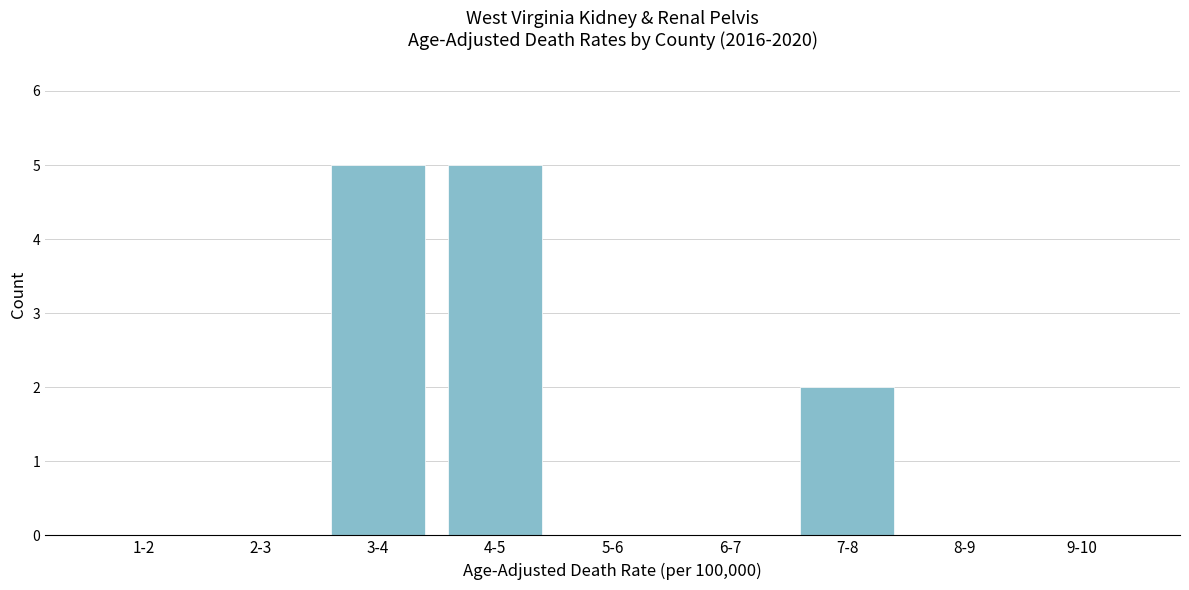

Reading left to right, what are all the values shown in this chart?

1-2=0	2-3=0	3-4=5	4-5=5	5-6=0	6-7=0	7-8=2	8-9=0	9-10=0